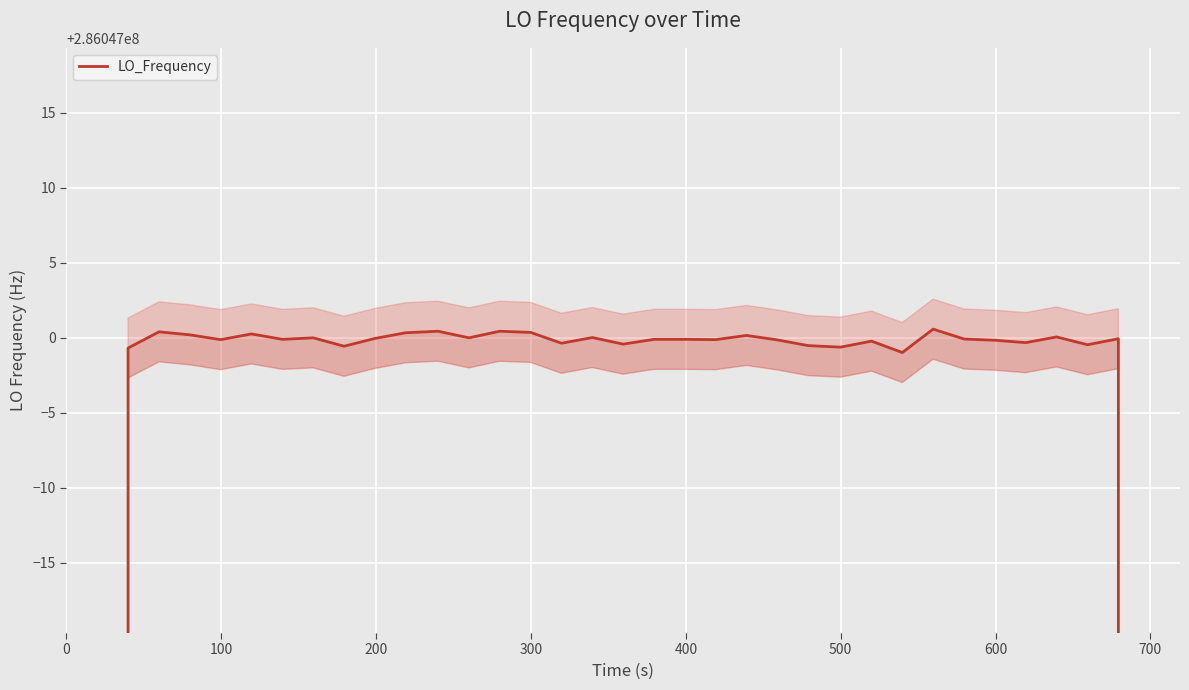

What is the average value?

276769799.9